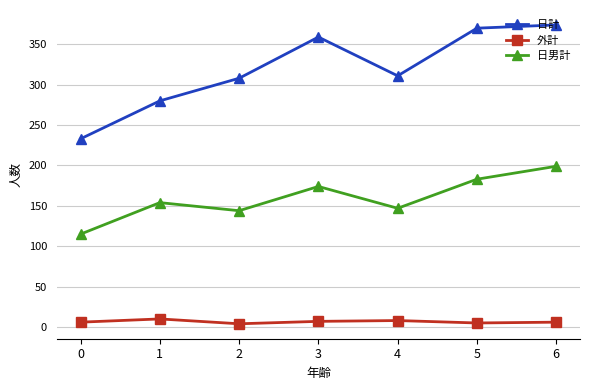

Is it true that 日男計 equals 154 at 1?

True